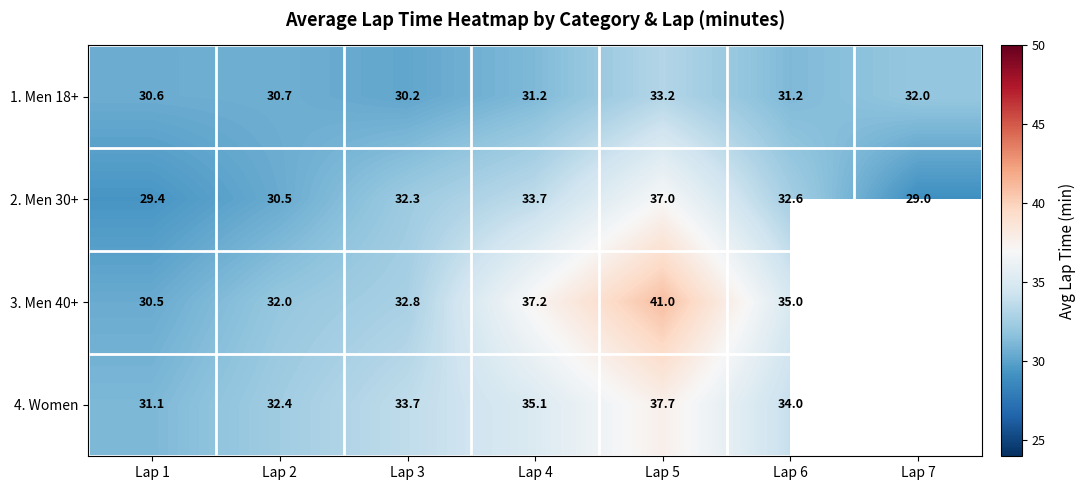

Is the value of 1. Men 18+ at Lap 2 greater than the value of 2. Men 30+ at Lap 1?

Yes